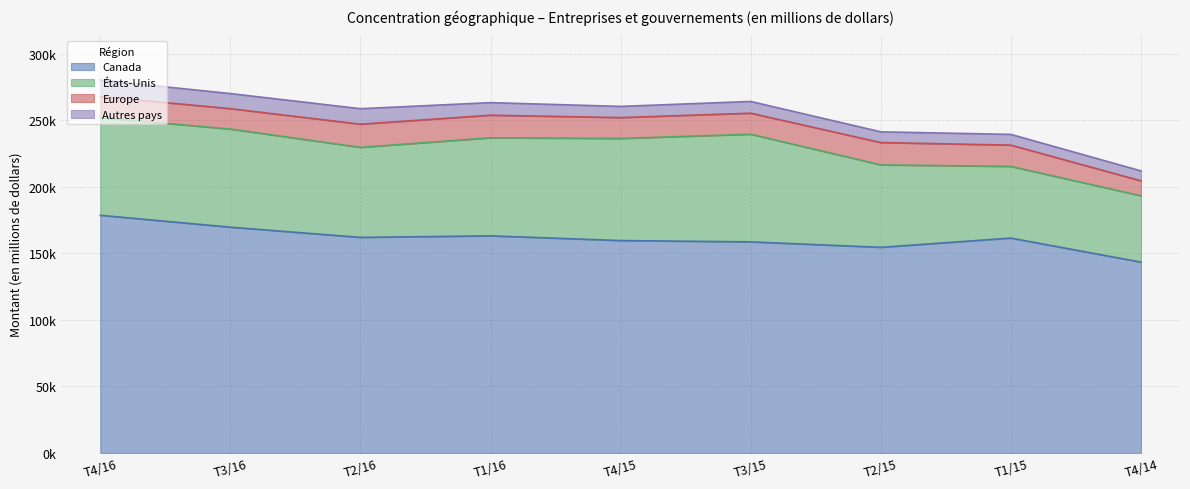

What position from the left is T4/15?

5